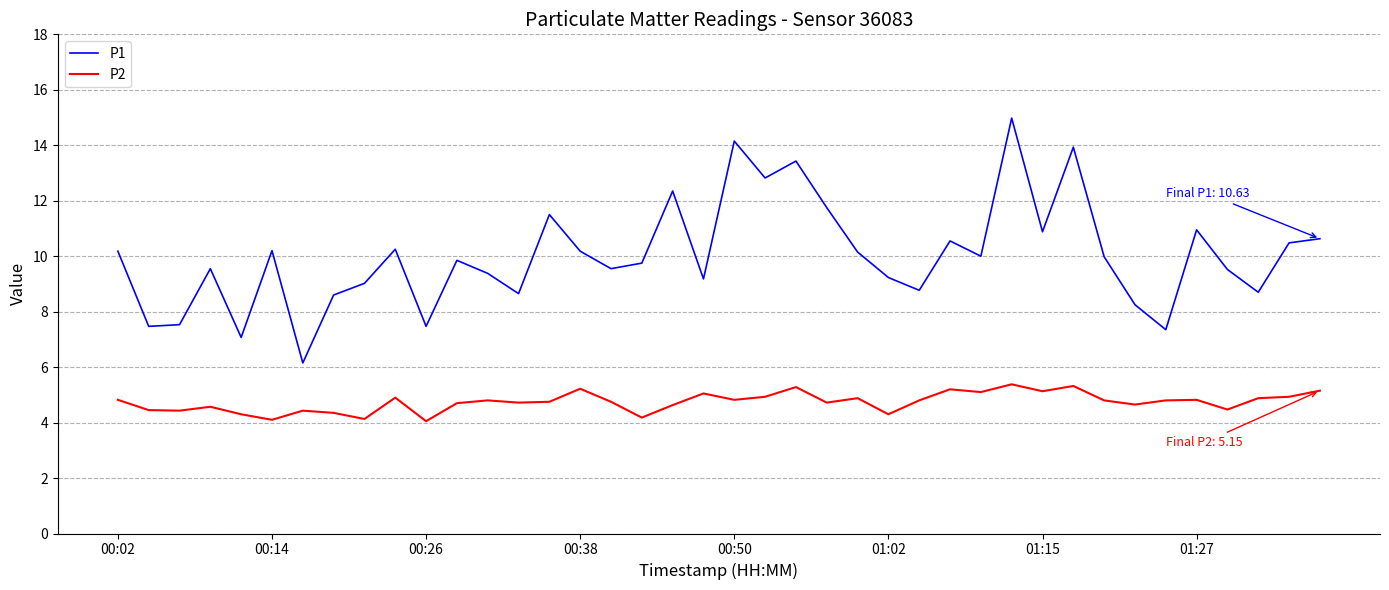

List the series in order of their peak value, highest first.

P1, P2